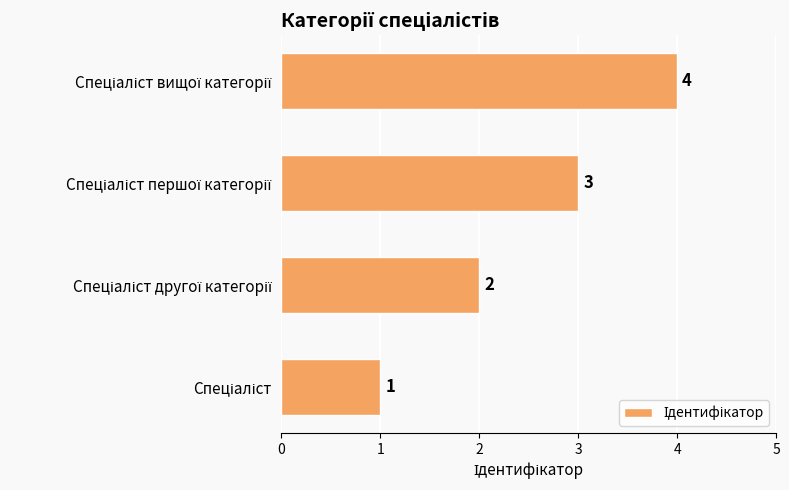

What is the maximum value shown in the chart?

4